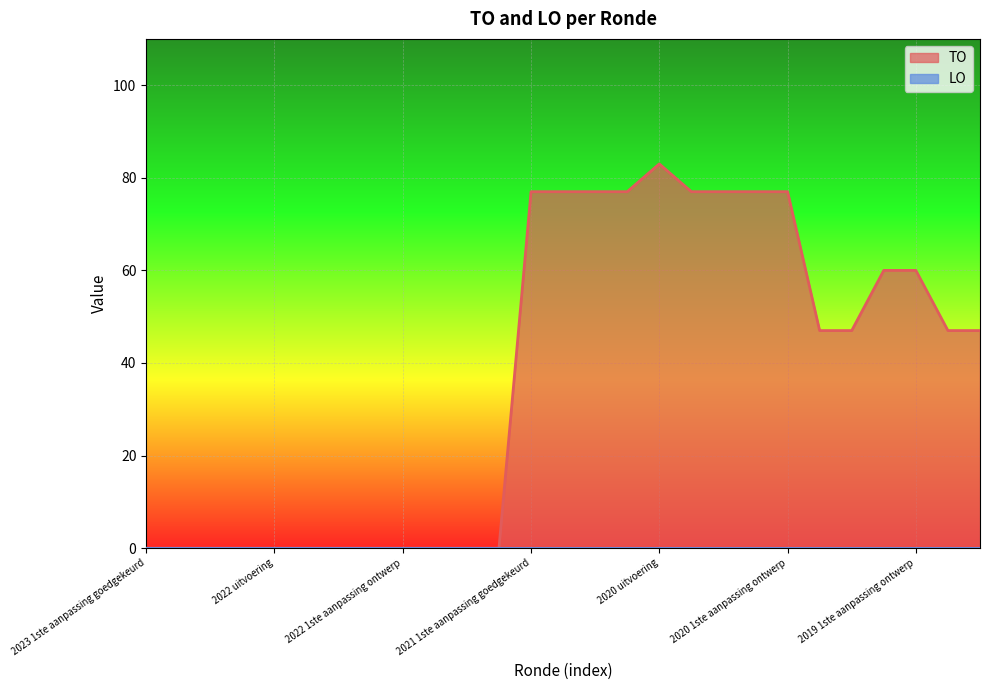

List the labels in order of value, smallest first.

2023 1ste aanpassing goedgekeurd, 2023 1ste aanpassing ontwerp, 2023 Opmaak goedgekeurd, 2023 Opmaak ontwerp, 2022 uitvoering, 2022 2de aanpassing goedgekeurd, 2022 2de aanpassing ontwerp, 2022 1ste aanpassing goedgekeurd, 2022 1ste aanpassing ontwerp, 2022 Opmaak goedgekeurd, 2022 Opmaak ontwerp, 2021 uitvoering, 2020 Opmaak goedgekeurd, 2020 Opmaak ontwerp, 2019 opmaak goedgekeurd, 2019 opmaak ontwerp, 2019 1ste aanpassing goedgekeurd, 2019 1ste aanpassing ontwerp, 2021 1ste aanpassing goedgekeurd, 2021 1ste aanpassing ontwerp, 2021 Opmaak goedgekeurd, 2021 Opmaak ontwerp, 2020 2de aanpassing goedgekeurd, 2020 2de aanpassing ontwerp, 2020 1ste aanpassing goedgekeurd, 2020 1ste aanpassing ontwerp, 2020 uitvoering